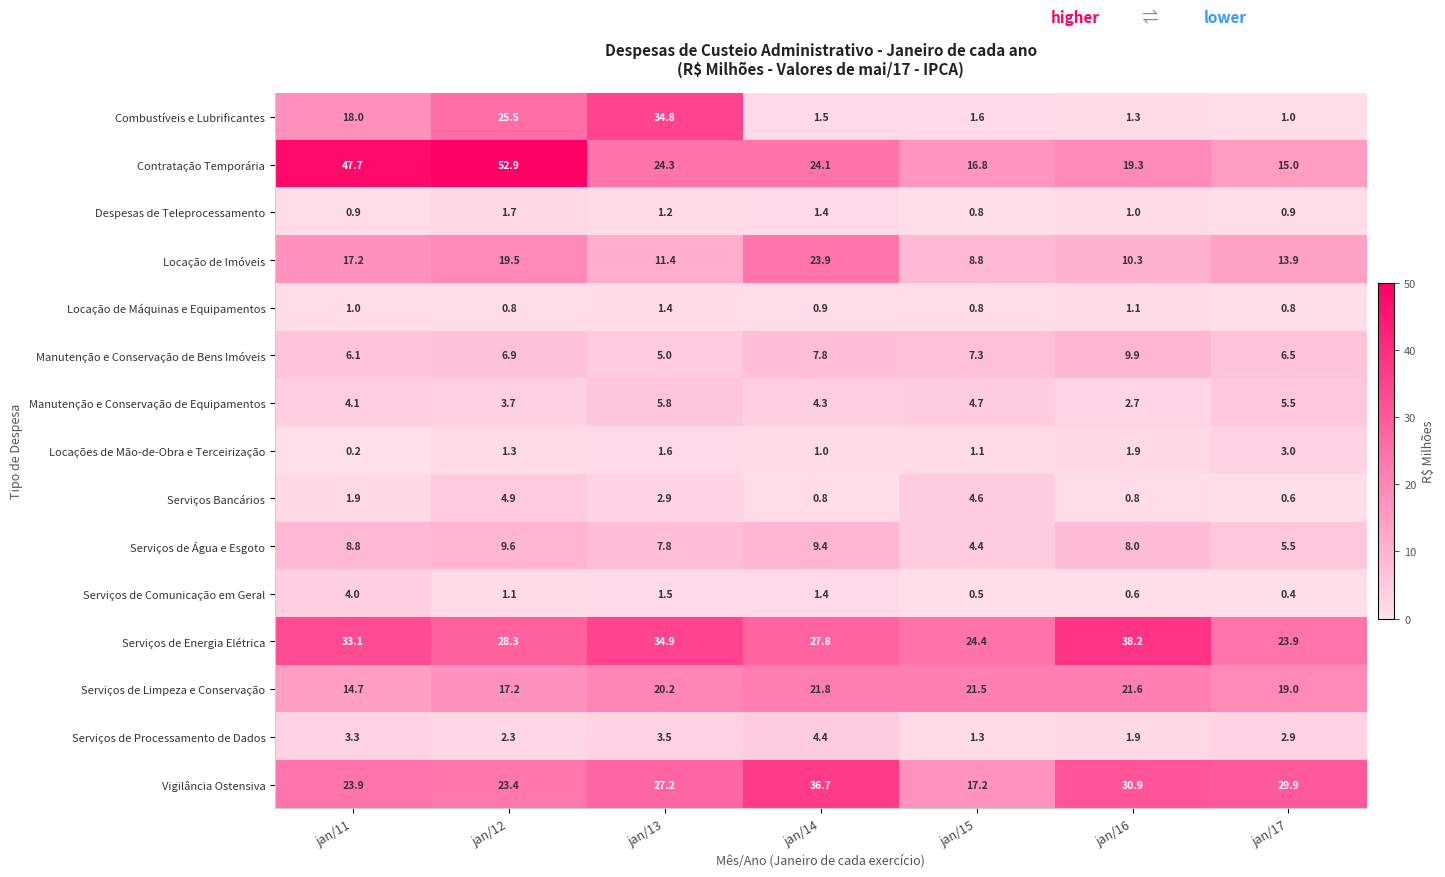

What is the lowest value of the Serviços de Água e Esgoto series?

4.4